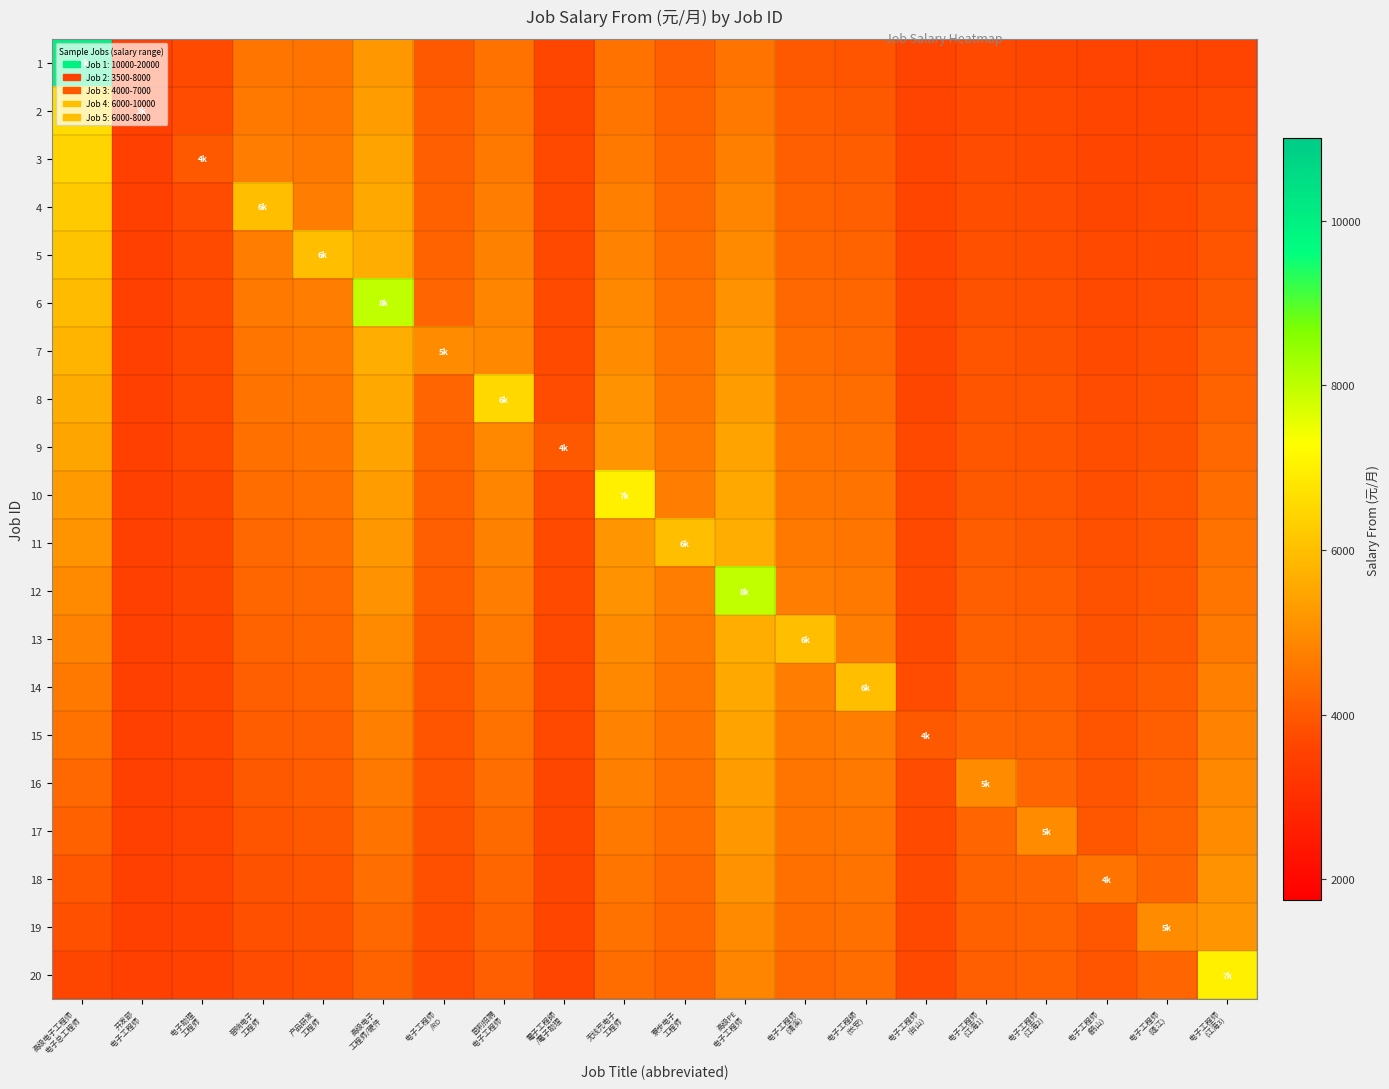

What is the total value across all series at 电子工程师
(江海2)?

80425.0